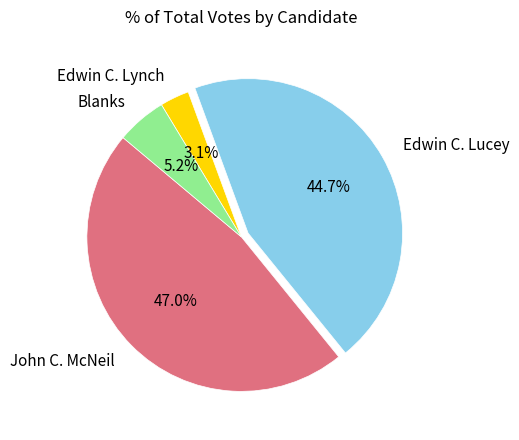

Does any single category account for the majority?

No